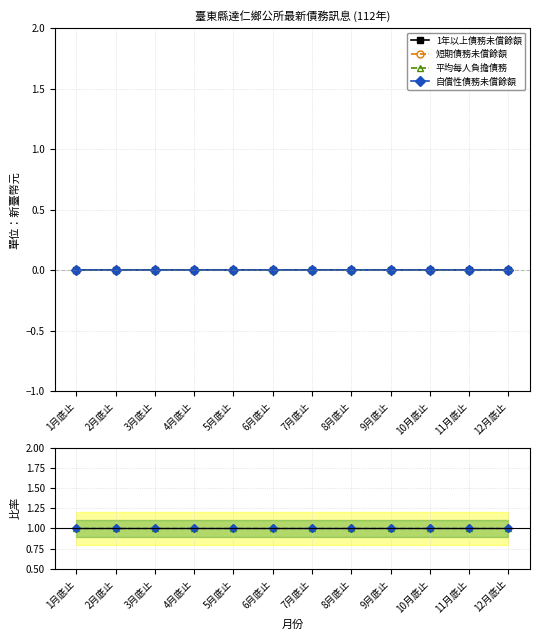

What is the approximate value of 自償性債務未償餘額 at 5月底止?

1